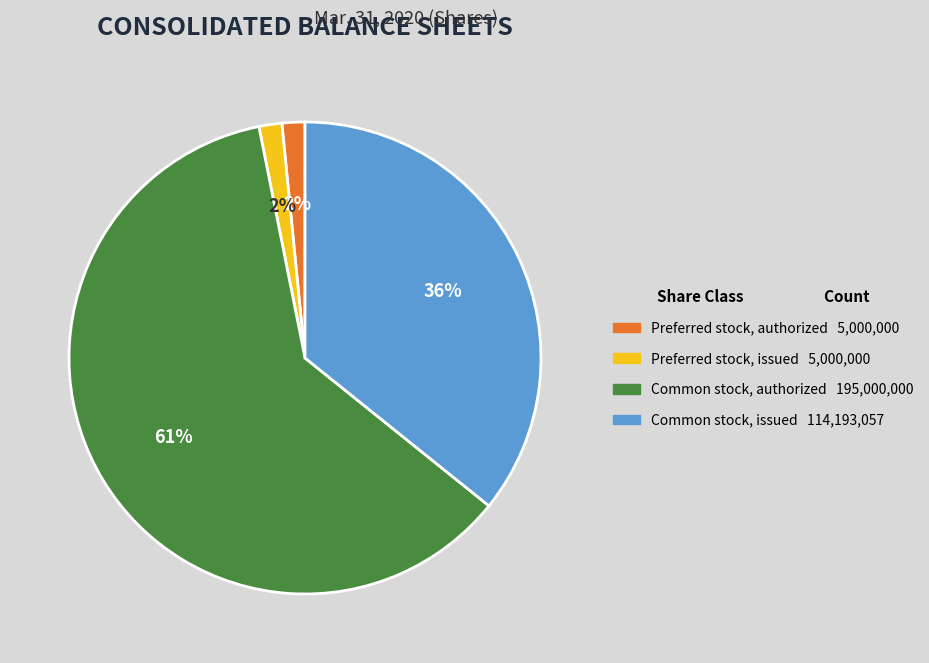

Between Preferred stock, authorized and Common stock, authorized, which is larger?

Common stock, authorized